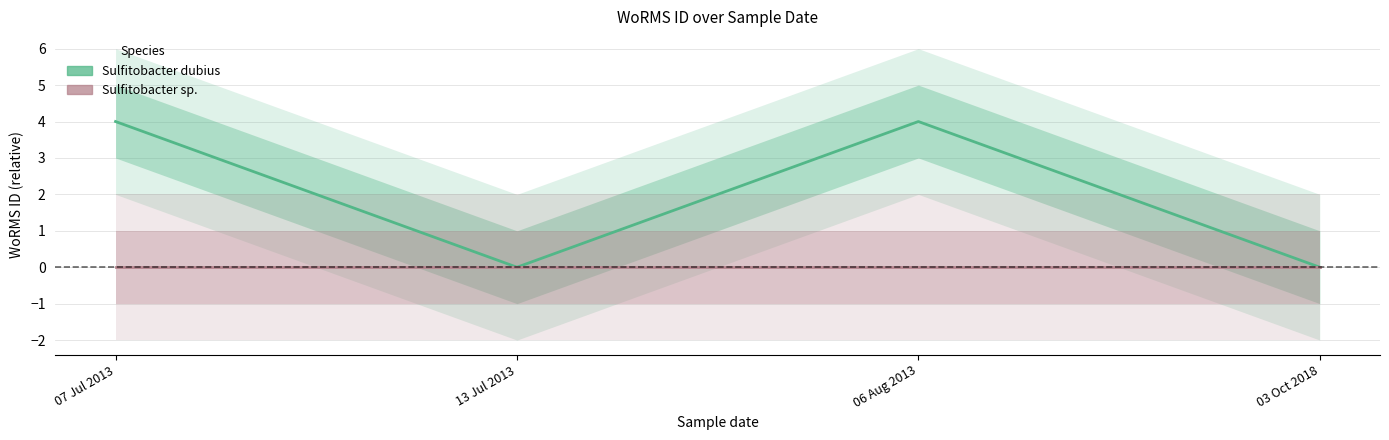

What are all the series names shown in the legend?

Sulfitobacter dubius, Sulfitobacter sp.